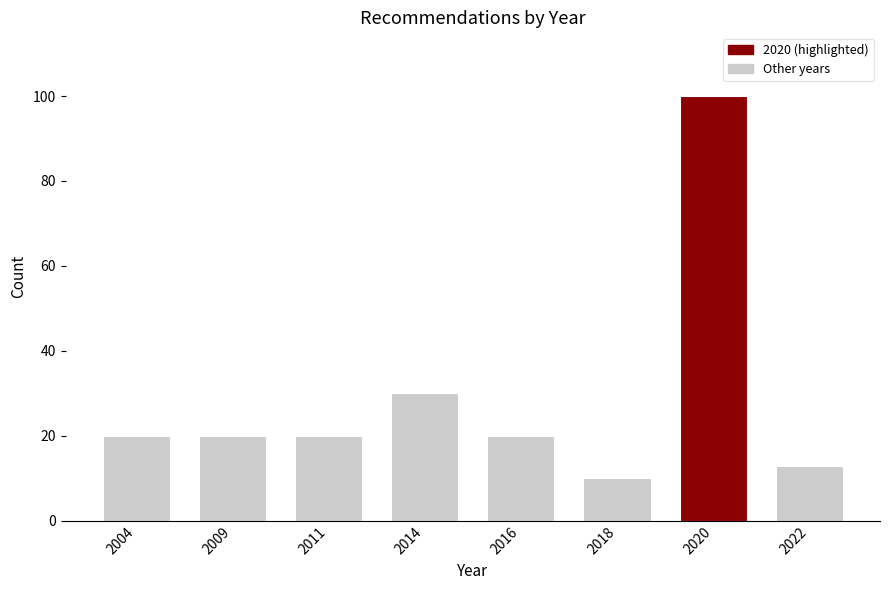

Reading left to right, extract all data points from this chart.

2004=20	2009=20	2011=20	2014=30	2016=20	2018=10	2020=100	2022=13